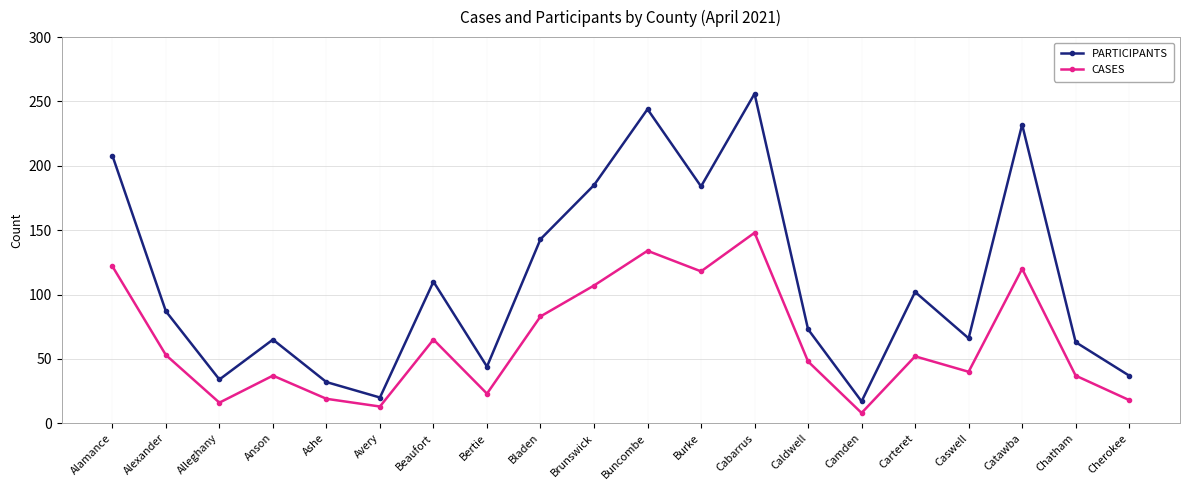

At which label is PARTICIPANTS closest to 136?

Bladen